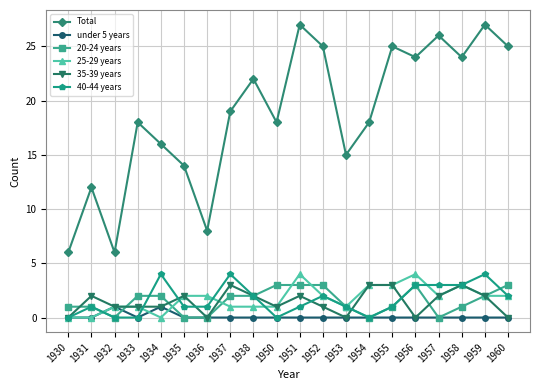

How many distinct data groups are displayed?

6